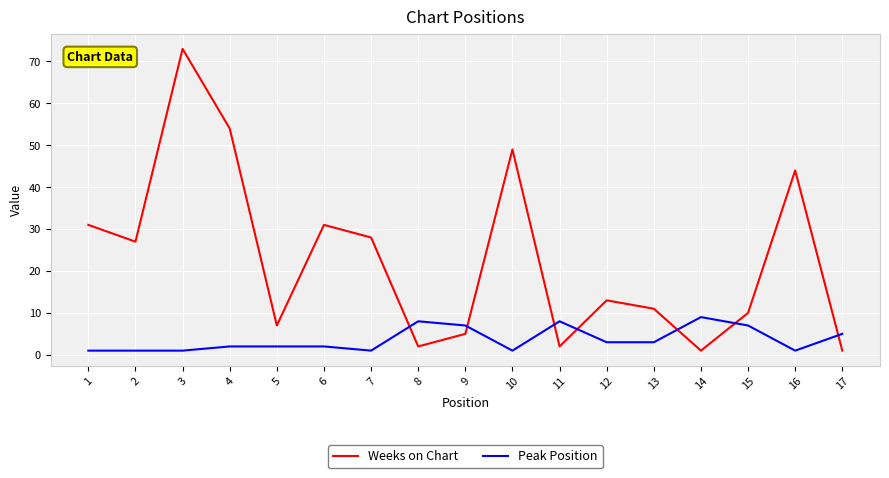

Which series changed the most between 2 and 4?

Weeks on Chart